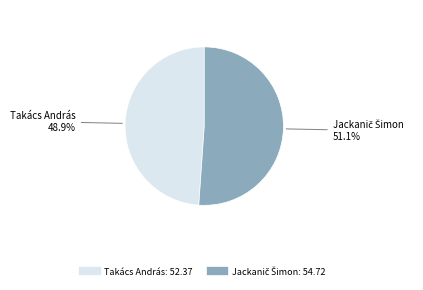

What portion of the pie excludes Takács András?

51.1%